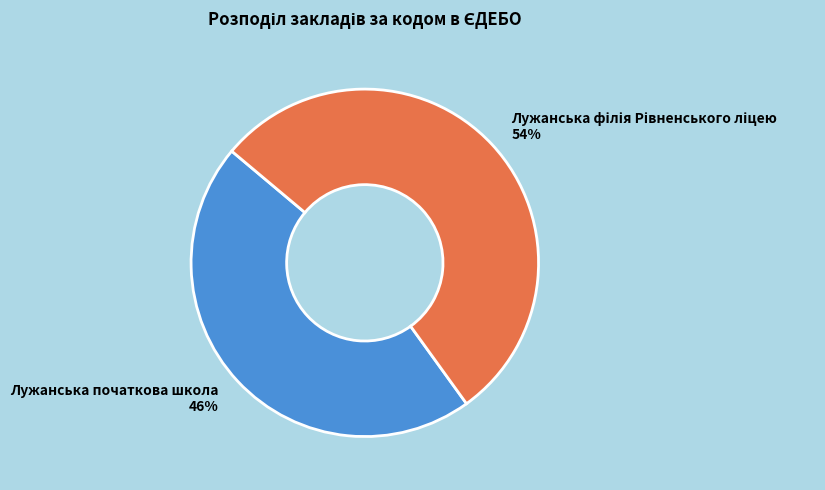

How many segments does this pie chart have?

2